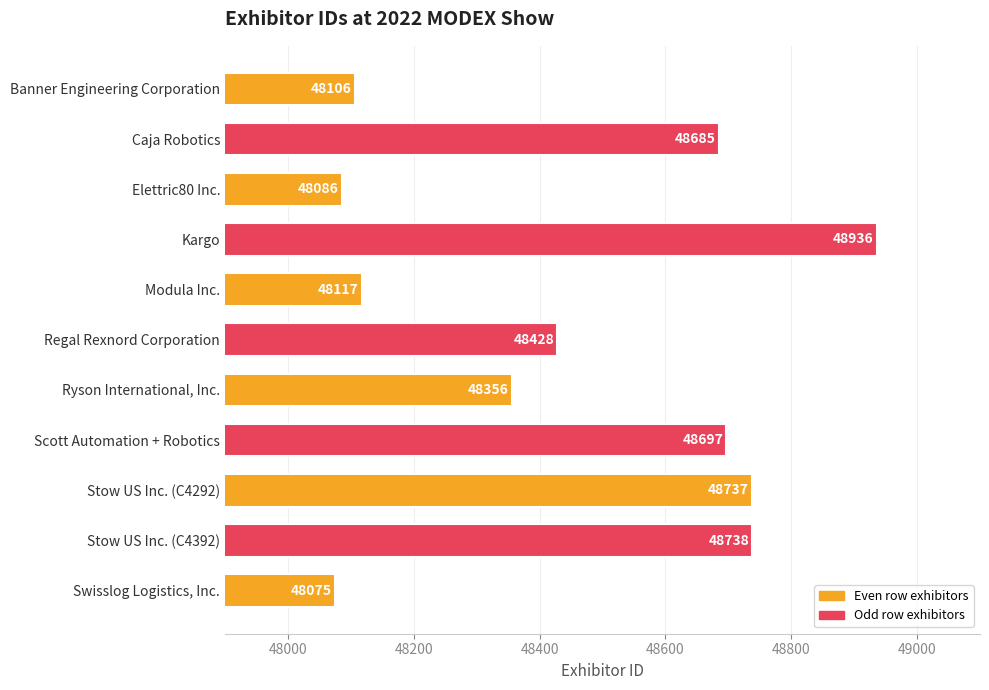

How many series are shown in this chart?

1